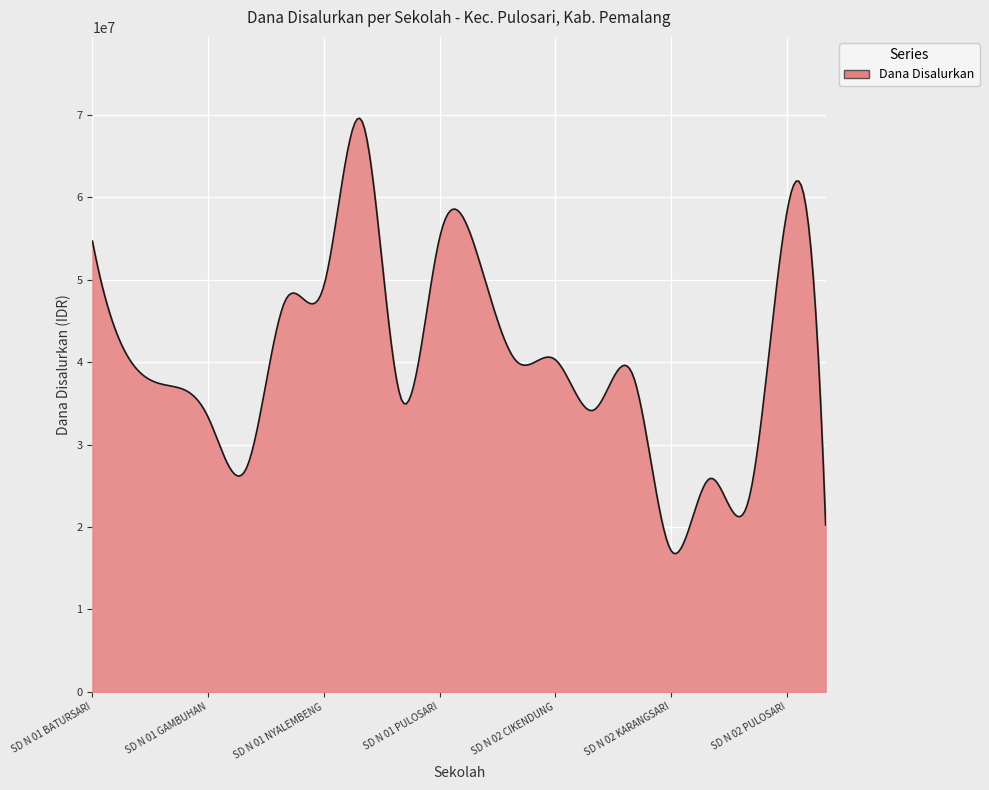

True or false: there are more than 1 points higher than both neighbors.

True